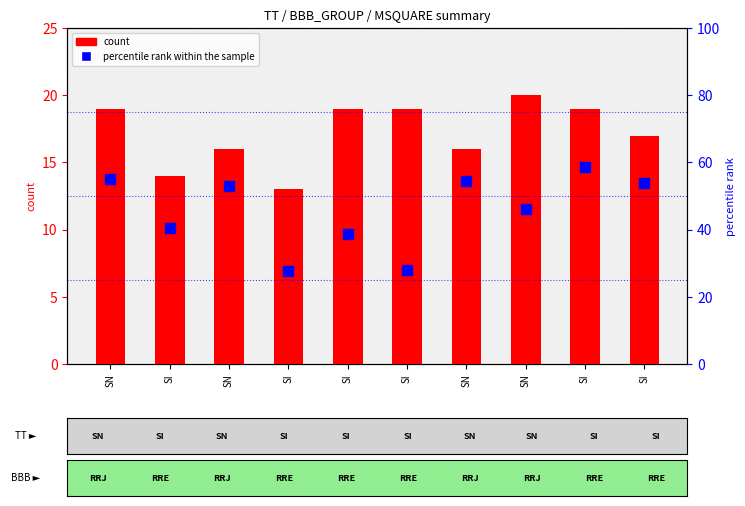

Which series contains the highest Y value?

percentile rank within the sample